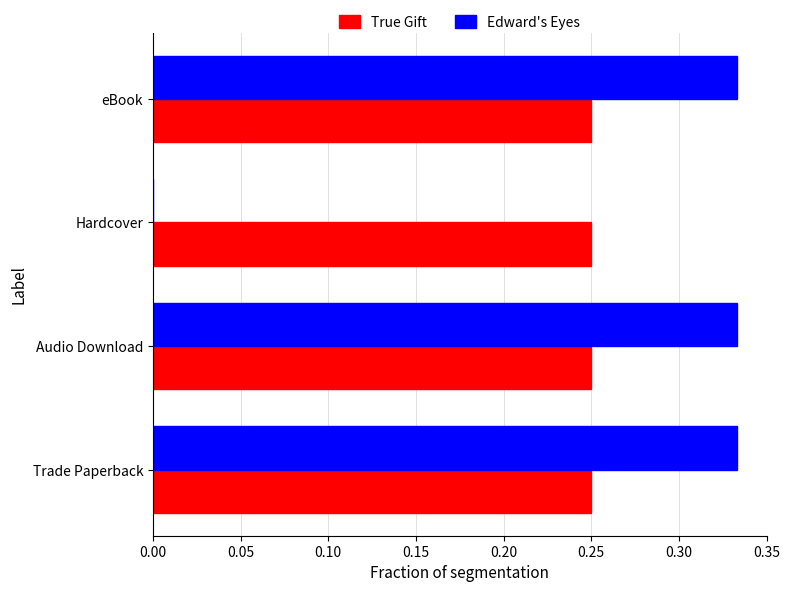

Which series changed the most between Audio Download and Hardcover?

Edward's Eyes